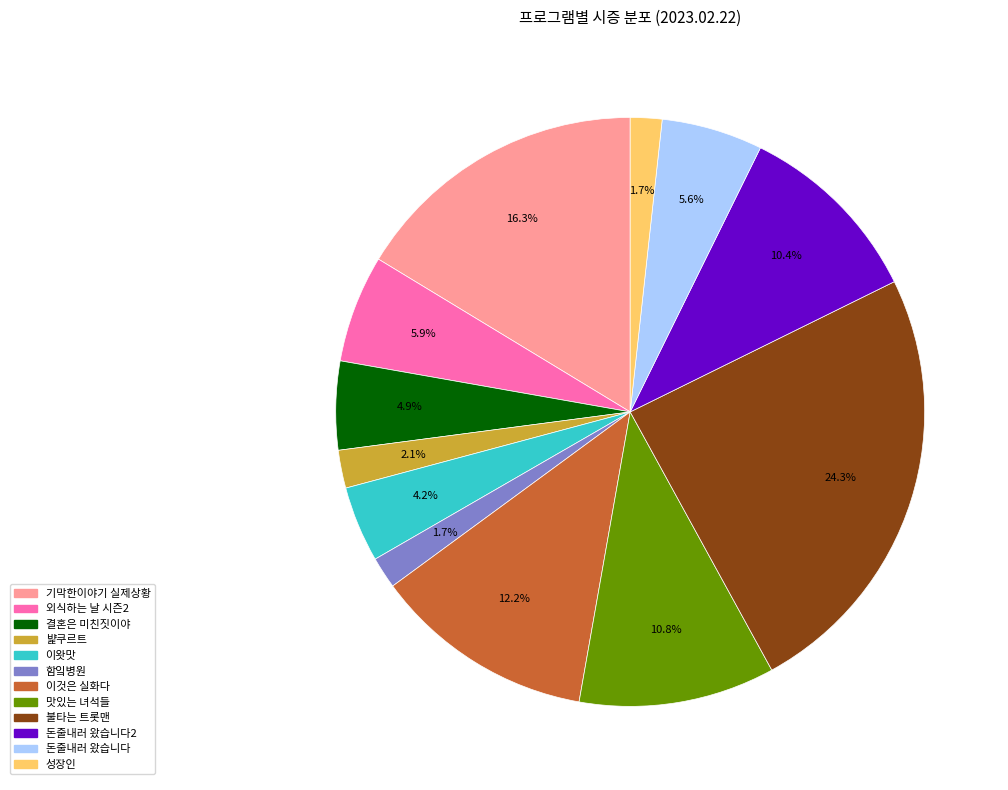

How many slices are in this pie chart?

12